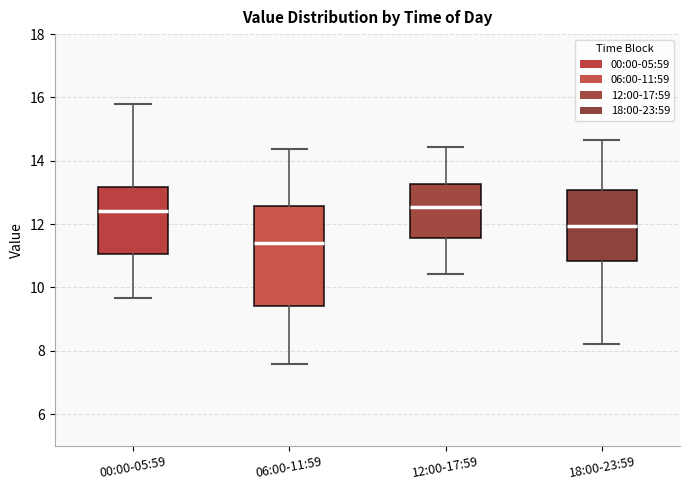

Reading left to right, transcribe this box plot: for each box, give where its median line is, the range the box spans, and where its two whiskers end, as read against the y-axis. The values are not printed on the chart, so give them approximately, as read against the axis.

00:00-05:59: median 12.4, box 11.0 to 13.2, whiskers 9.6 to 15.8
06:00-11:59: median 11.4, box 9.4 to 12.6, whiskers 7.6 to 14.4
12:00-17:59: median 12.6, box 11.6 to 13.2, whiskers 10.4 to 14.4
18:00-23:59: median 12.0, box 10.8 to 13.0, whiskers 8.2 to 14.6